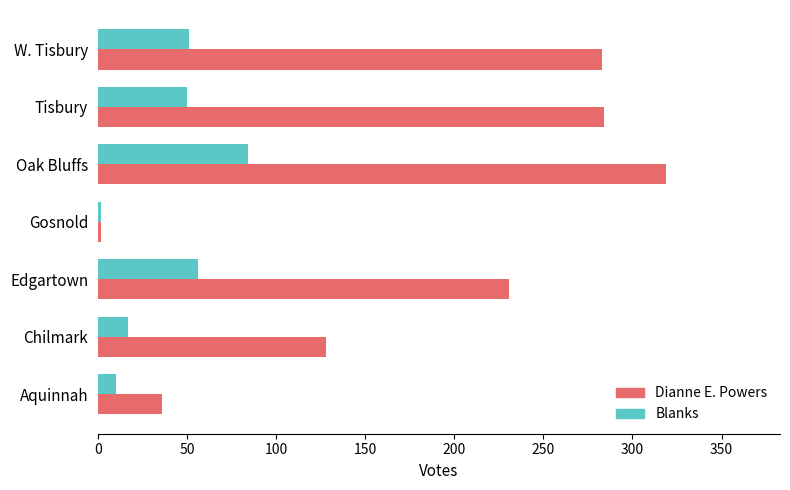

At which category is the sum across all series the highest?

Oak Bluffs